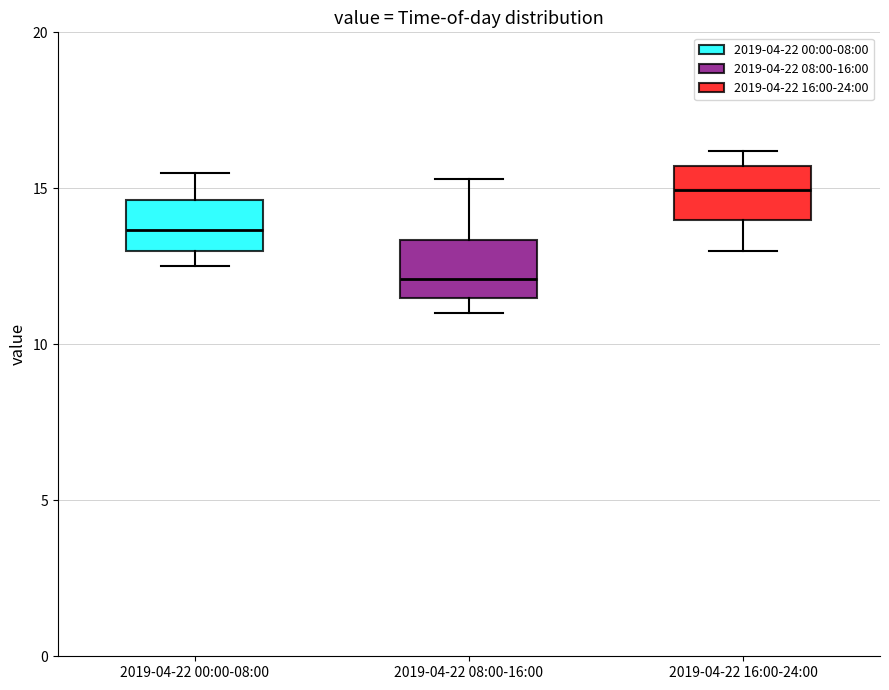

Where does the median line of the box for 2019-04-22 00:00-08:00 sit on the y-axis? The values are not printed on the chart, so give them approximately, as read against the axis.

13.5